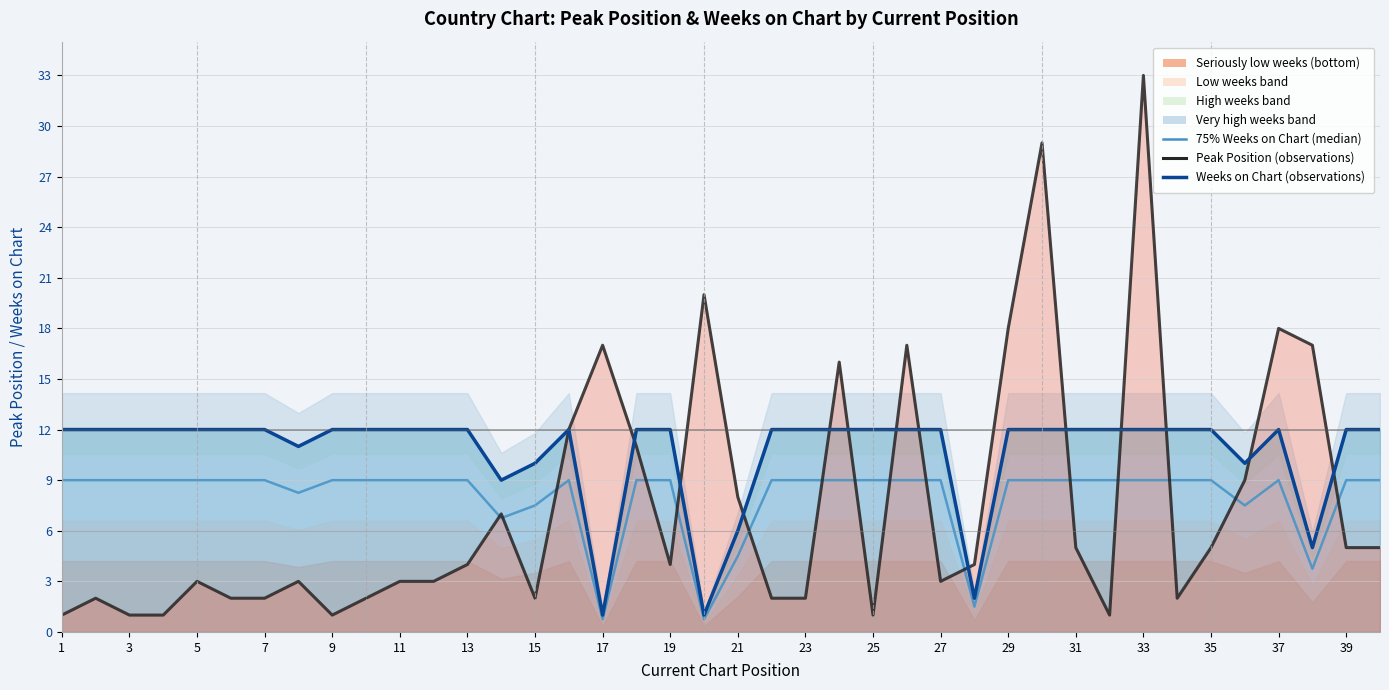

Is it true that 75% of Weeks on Chart (median-like) equals 9.0 at 13?

True